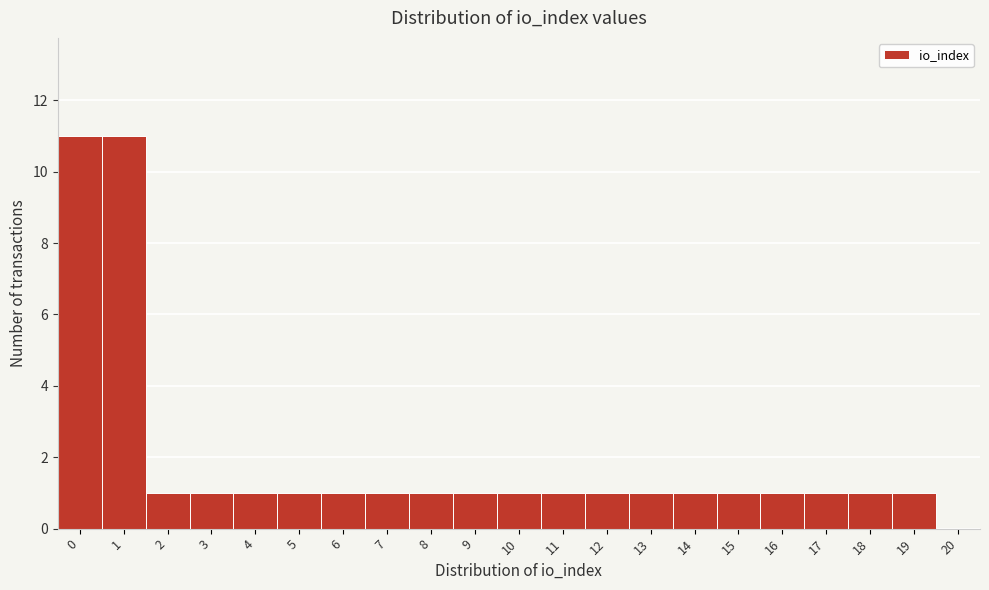

Reading right to left, extract all data points from this chart.

20=0	19=1	18=1	17=1	16=1	15=1	14=1	13=1	12=1	11=1	10=1	9=1	8=1	7=1	6=1	5=1	4=1	3=1	2=1	1=11	0=11